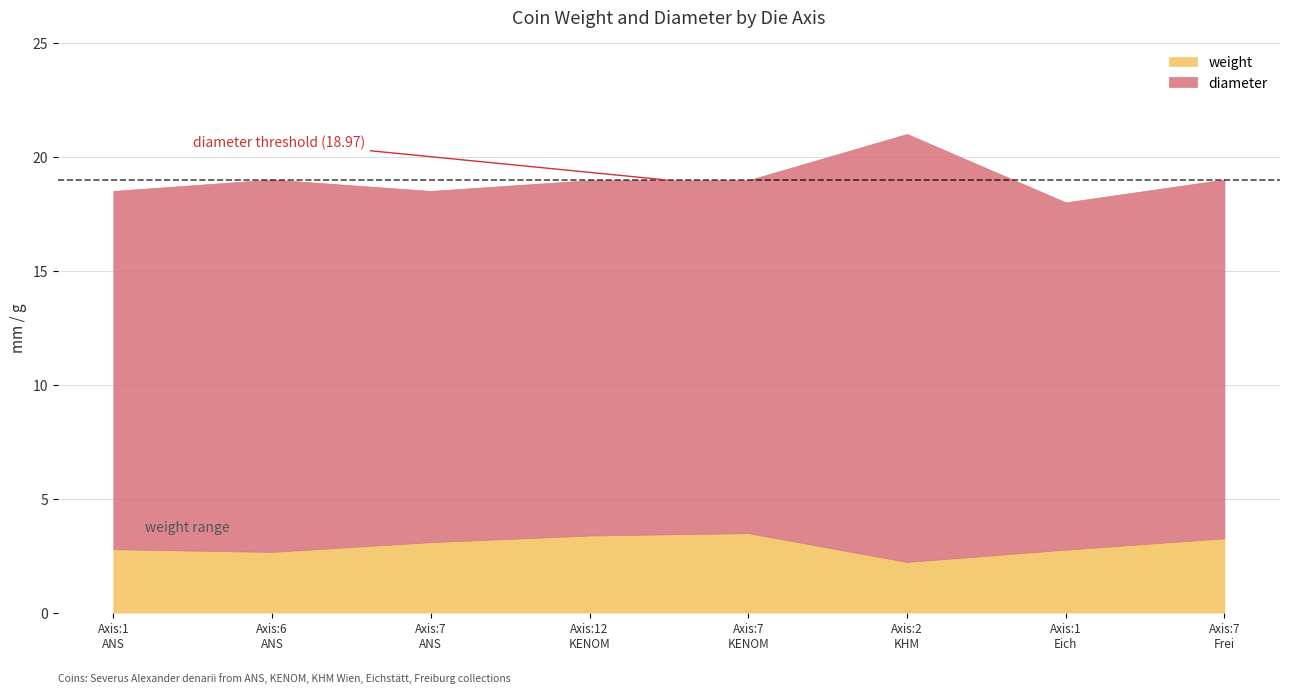

Does the chart have visible grid lines?

Yes